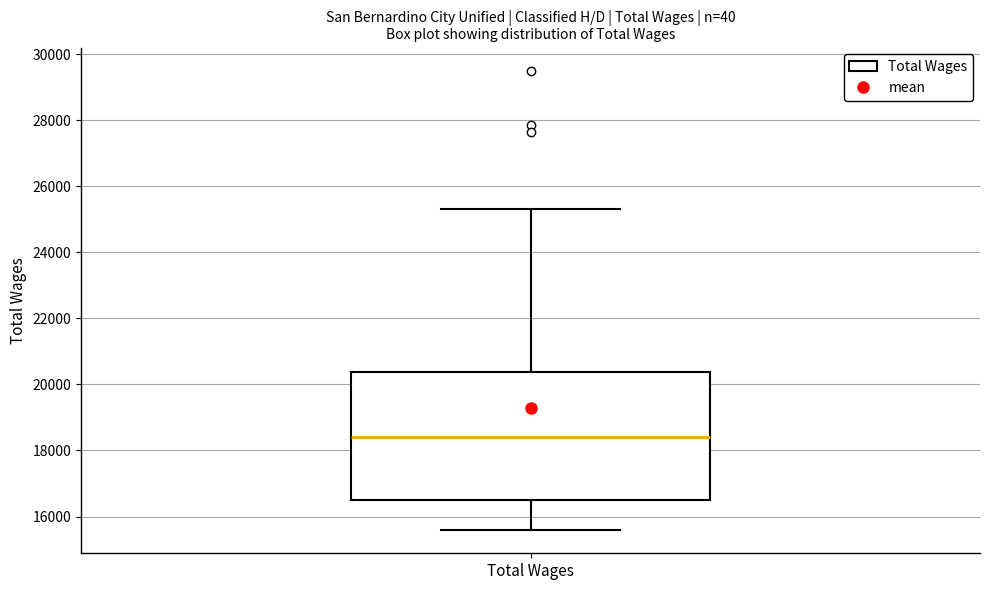

Transcribe this box plot: give where the median line is, the range the box spans, and where the two whiskers end, as read against the y-axis. The values are not printed on the chart, so give them approximately, as read against the axis.

median 18400, box 16600 to 20400, whiskers 15600 to 25400